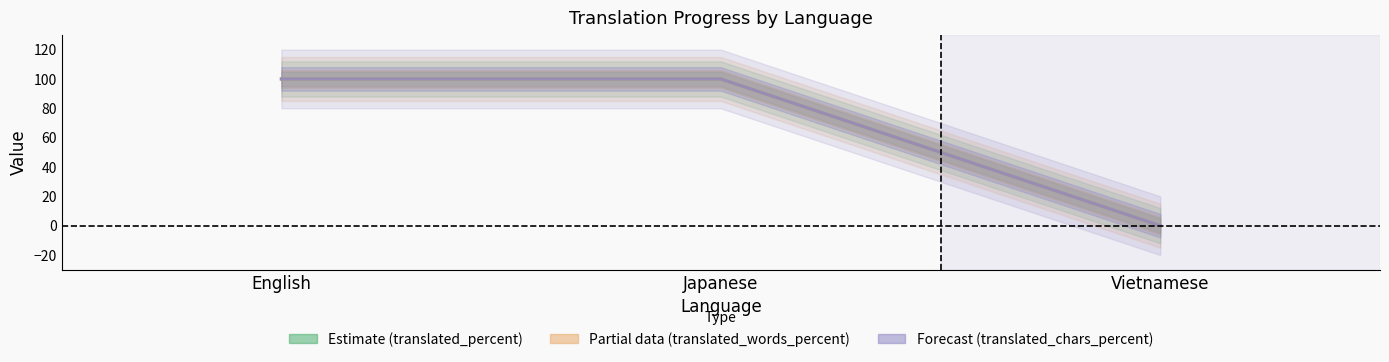

List the labels in order of translated_percent_line value, smallest first.

Vietnamese, English, Japanese